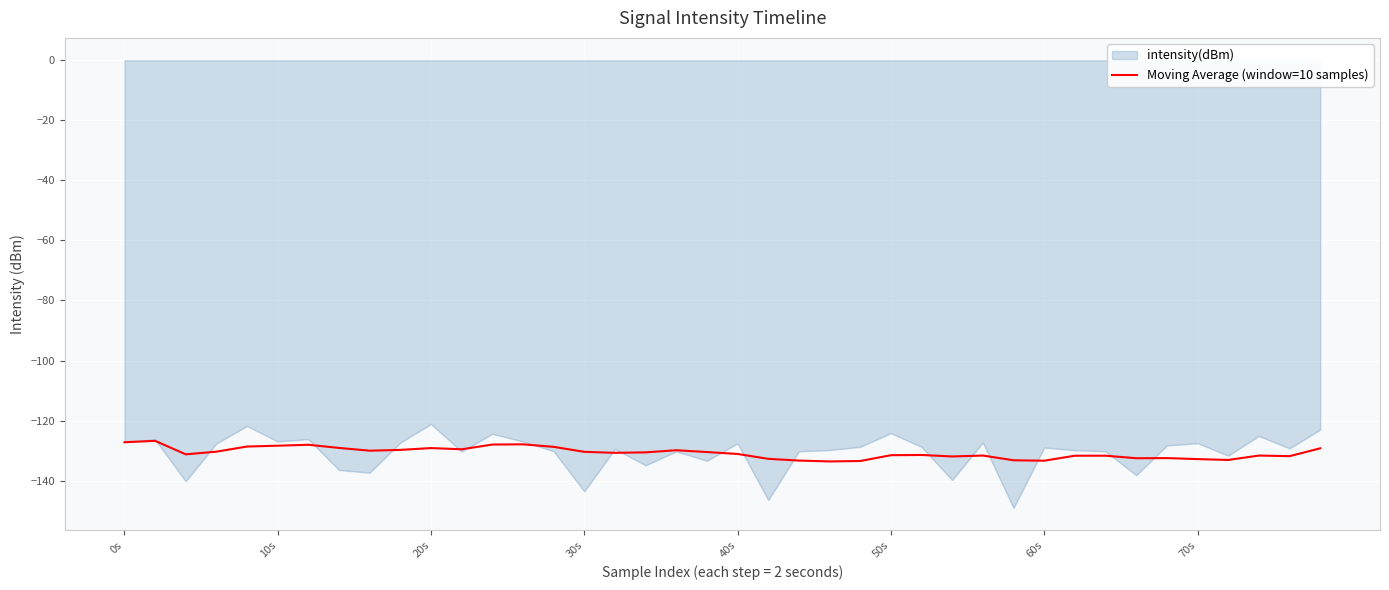

Which series has the largest range (max minus min)?

intensity(dBm)